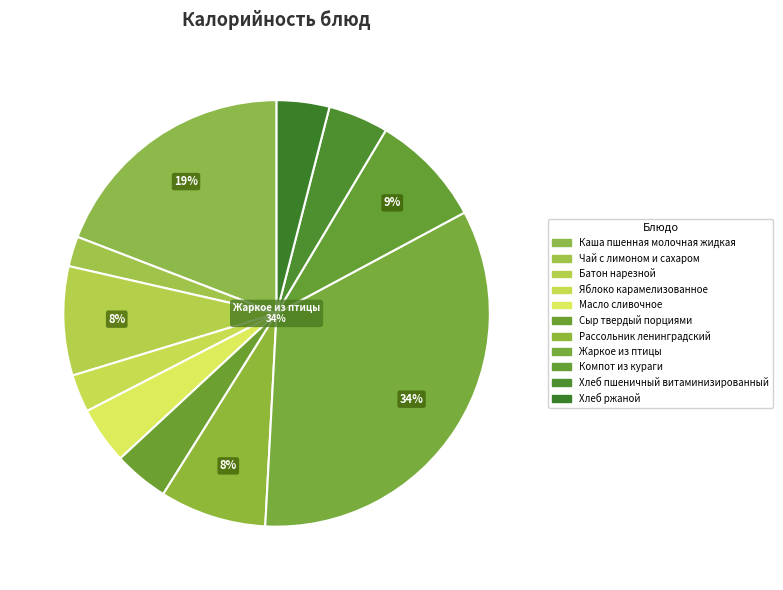

What is the ratio of the value at Хлеб пшеничный витаминизированный to the value at Рассольник ленинградский?

0.6